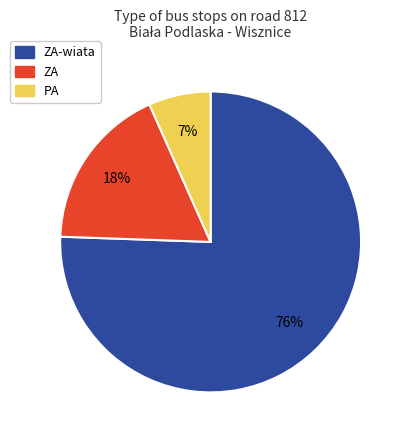

To the nearest percent, what is the average slice percentage?

33%